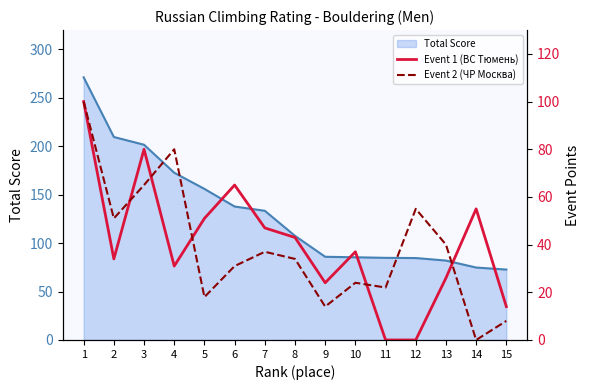

What is the total value across all series at 7?

84